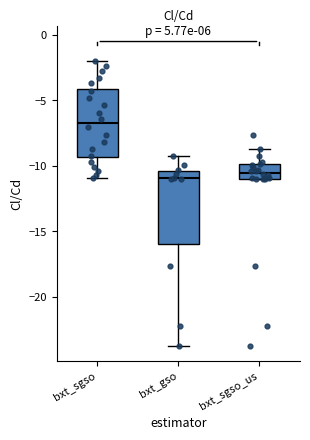

Reading left to right, transcribe this box plot: for each box, give where its median line is, the range the box spans, and where its two whiskers end, as read against the y-axis. The values are not printed on the chart, so give them approximately, as read against the axis.

bxt_sgso: median -6.5, box -9.5 to -4.0, whiskers -11.0 to -2.0
bxt_gso: median -11.0, box -16.0 to -10.5, whiskers -23.5 to -9.0
bxt_sgso_us: median -10.5, box -11.0 to -10.0, whiskers -11.0 to -8.5